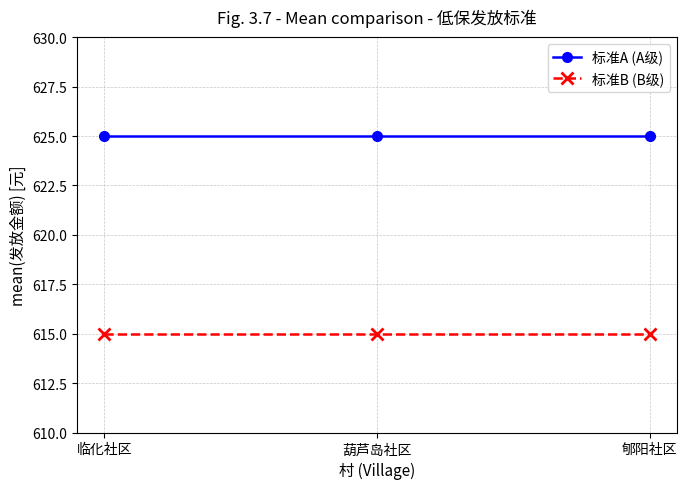

What is the spread (max minus min) of values at 郇阳社区?

10